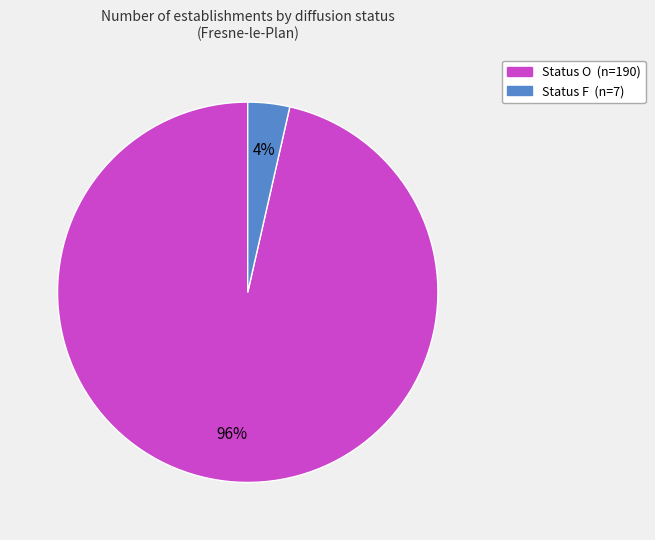

To the nearest percent, what is the average slice percentage?

50%